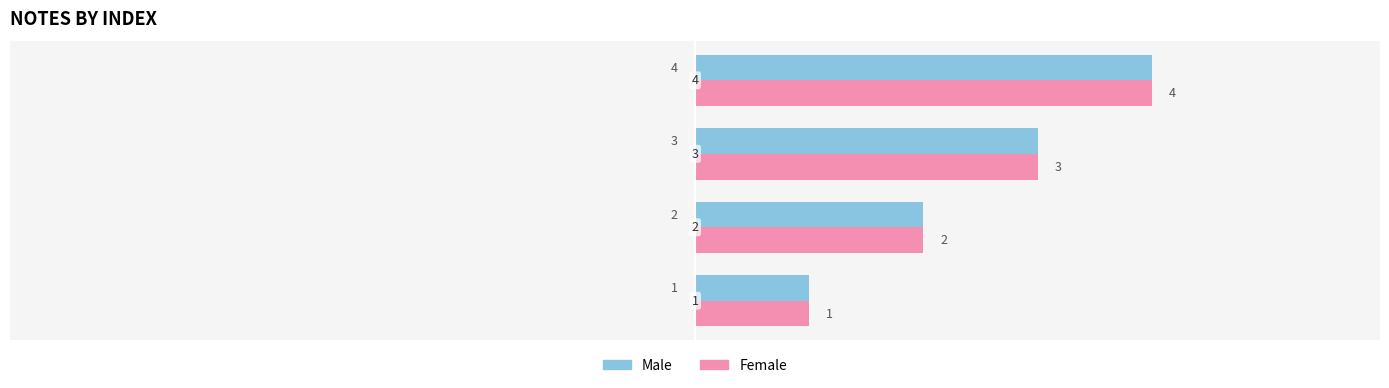

How many distinct data groups are displayed?

2